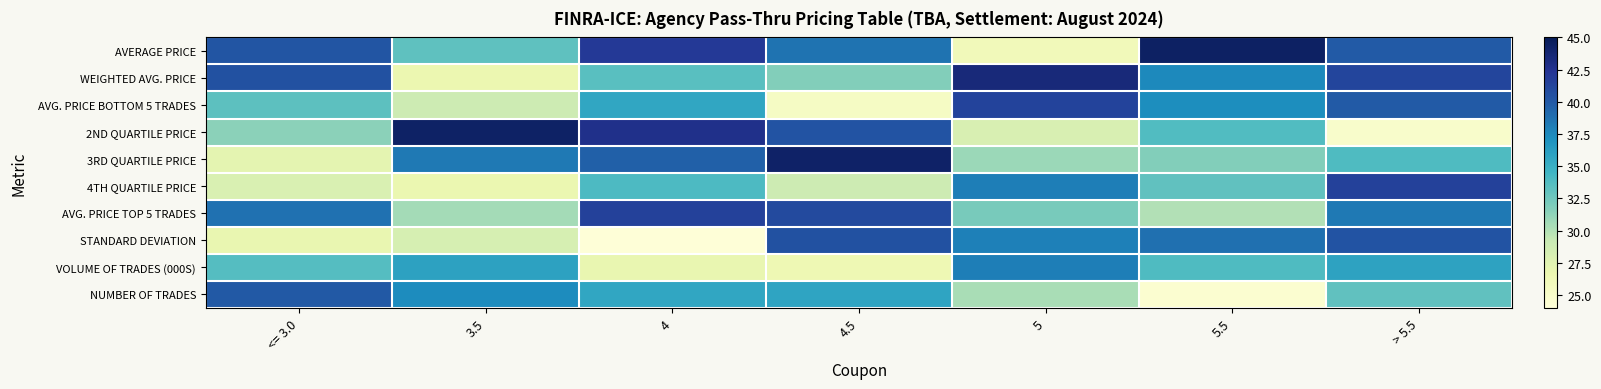

Reading left to right, what are all the values shown in this chart?

AVERAGE PRICE: <= 3.0=40.3	3.5=33.2	4=42.0	4.5=38.6	5=26.0	5.5=44.5	> 5.5=40.0
WEIGHTED AVG. PRICE: <= 3.0=40.5	3.5=26.7	4=33.5	4.5=31.8	5=43.5	5.5=37.5	> 5.5=41.3
AVG. PRICE BOTTOM 5 TRADES: <= 3.0=33.3	3.5=28.8	4=35.6	4.5=25.3	5=41.4	5.5=37.3	> 5.5=39.9
2ND QUARTILE PRICE: <= 3.0=31.4	3.5=44.4	4=42.8	4.5=40.3	5=28.1	5.5=33.8	> 5.5=24.9
3RD QUARTILE PRICE: <= 3.0=27.2	3.5=38.3	4=39.6	4.5=44.3	5=30.8	5.5=31.8	> 5.5=33.9
4TH QUARTILE PRICE: <= 3.0=28.0	3.5=26.7	4=34.0	4.5=28.8	5=38.1	5.5=33.2	> 5.5=41.5
AVG. PRICE TOP 5 TRADES: <= 3.0=38.7	3.5=30.6	4=41.5	4.5=40.9	5=32.1	5.5=30.1	> 5.5=38.3
STANDARD DEVIATION: <= 3.0=26.9	3.5=28.2	4=24.2	4.5=40.5	5=38.0	5.5=38.8	> 5.5=40.4
VOLUME OF TRADES (000S): <= 3.0=33.6	3.5=35.9	4=26.9	4.5=26.4	5=38.0	5.5=33.9	> 5.5=35.9
NUMBER OF TRADES: <= 3.0=40.1	3.5=37.3	4=35.6	4.5=35.7	5=30.4	5.5=24.6	> 5.5=33.2